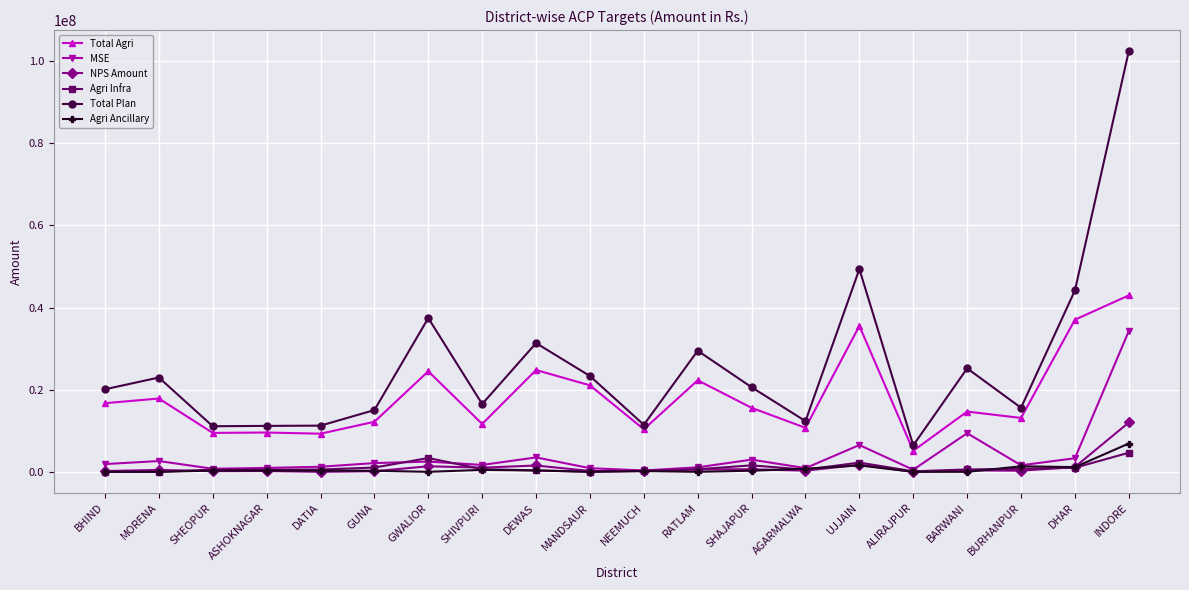

What is the highest value of the NPS Amount series?

12026044